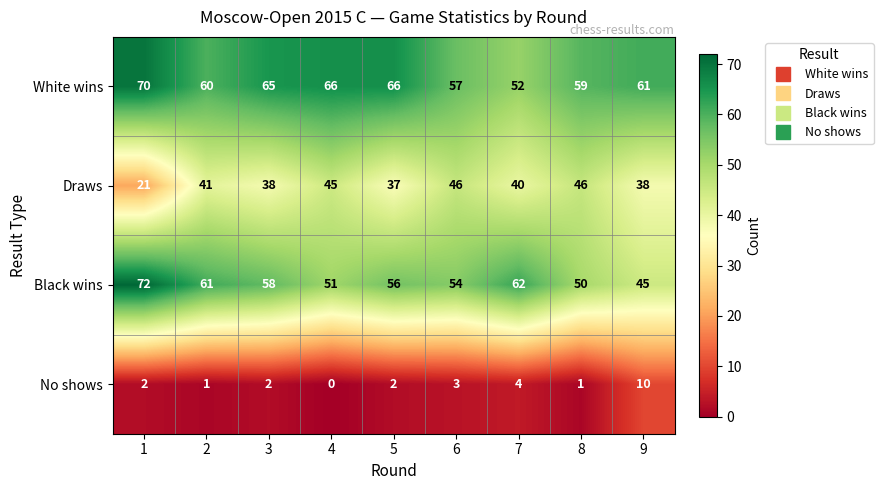

Rank the series at 9 from highest to lowest value.

White wins, Black wins, Draws, No shows